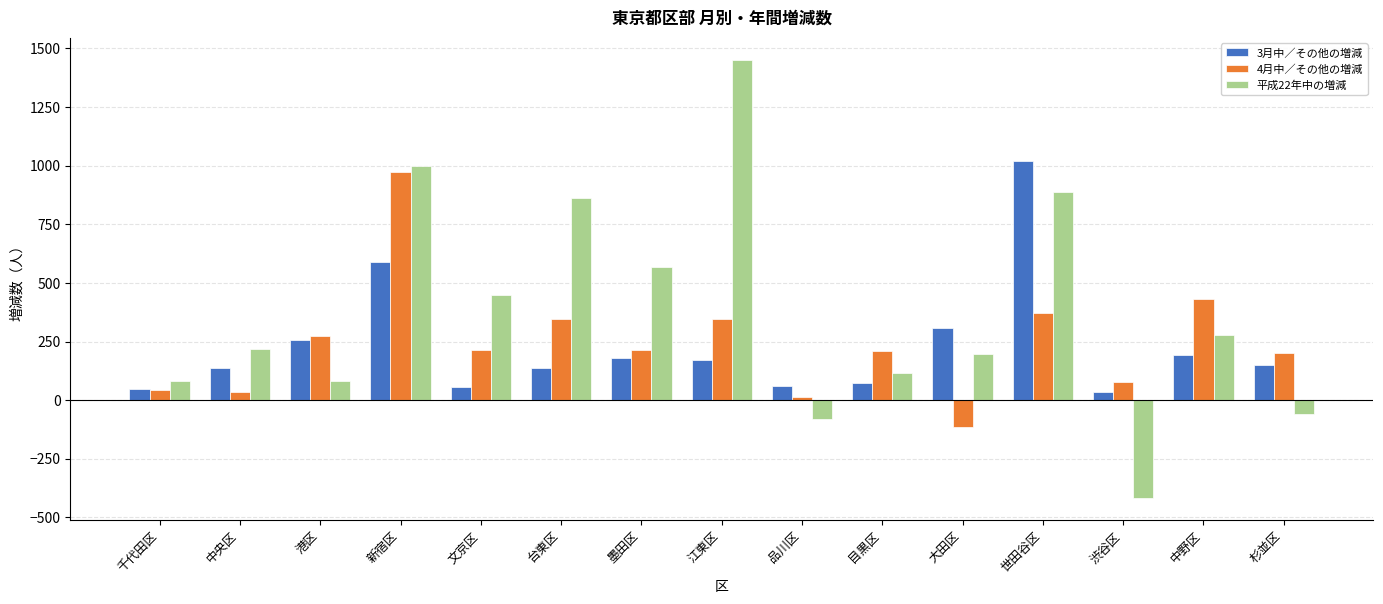

Rank the series at 世田谷区 from highest to lowest value.

3月中／その他の増減, 平成22年中の増減, 4月中／その他の増減